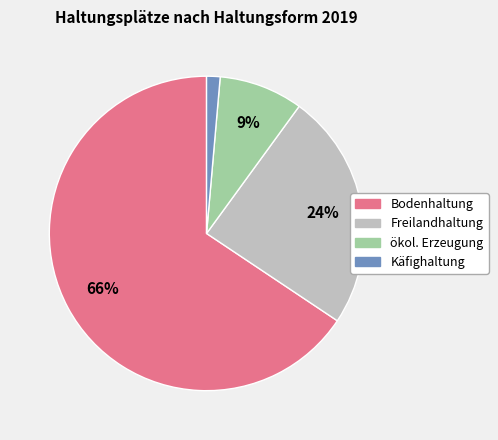

How many segments does this pie chart have?

4